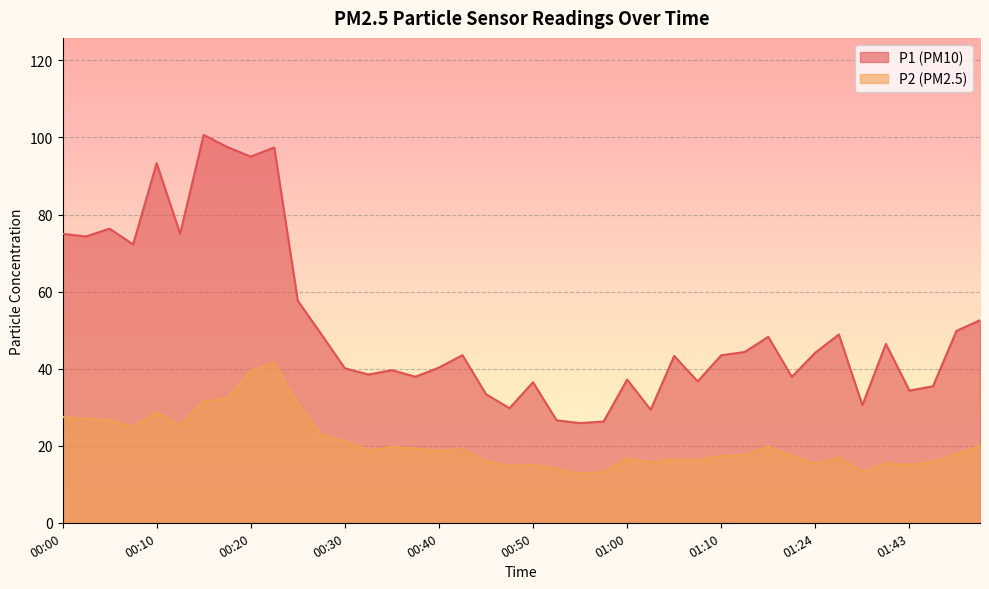

What is the label of the 3rd point from the left?

00:05